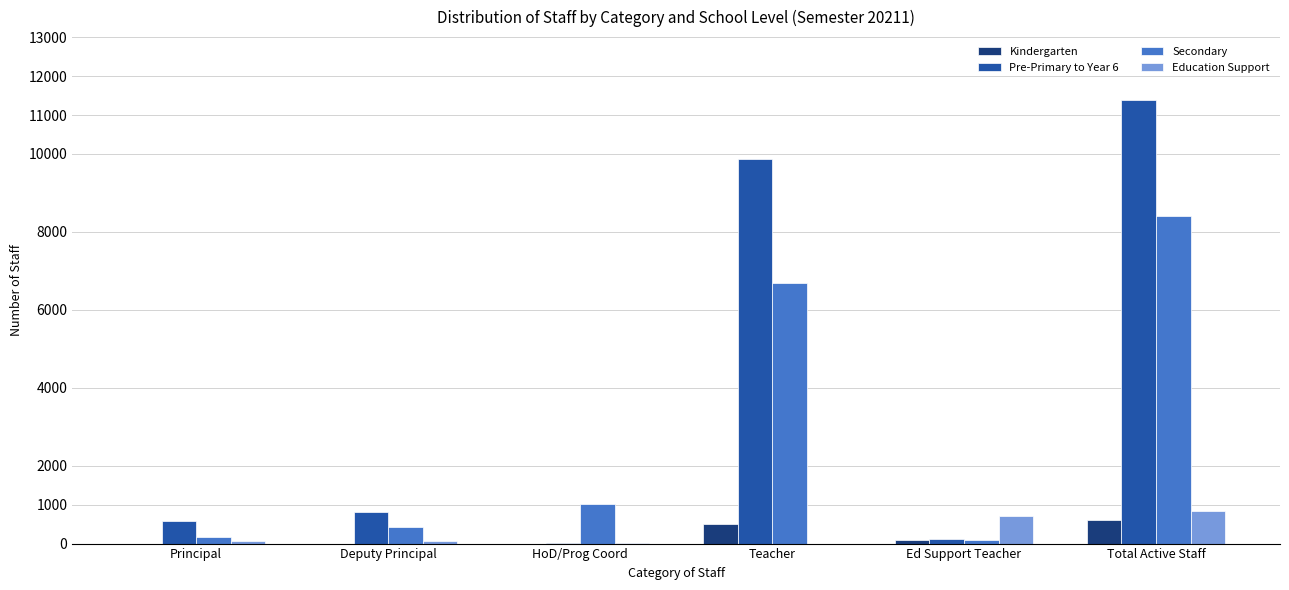

Does the chart contain stacked bars?

No